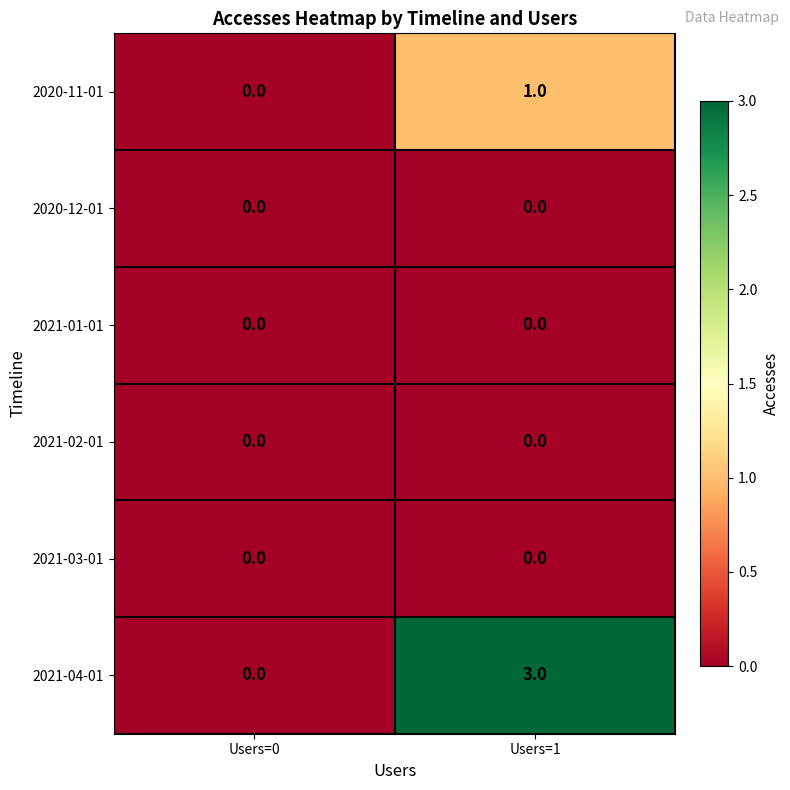

True or false: 2020-12-01 has a value of 0 at Users=0.

True